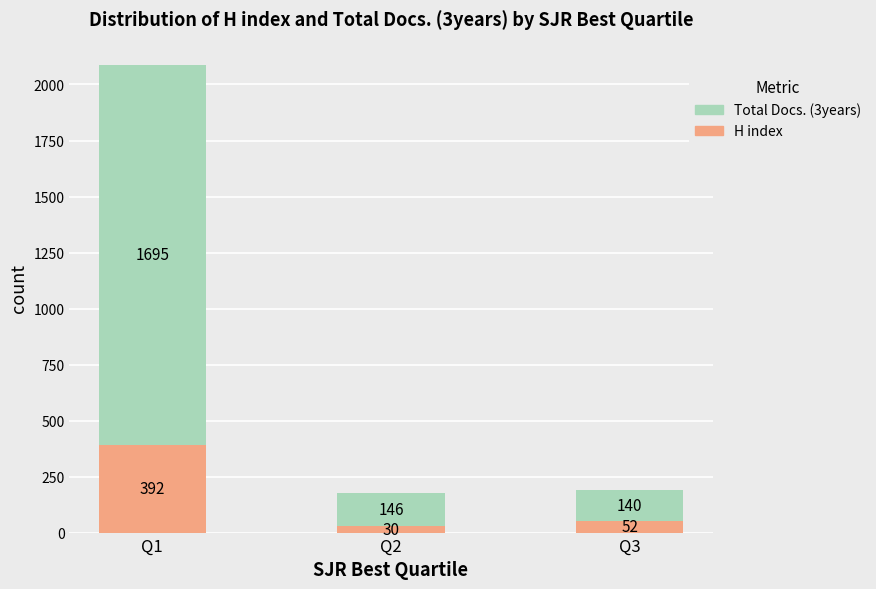

Reading right to left, transcribe the values for H index.

Q3=52	Q2=30	Q1=392